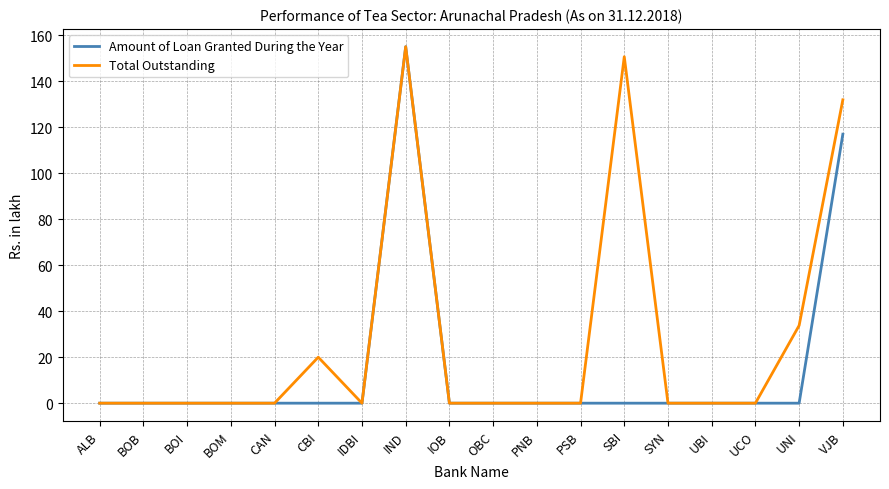

What position from the right is IND?

11